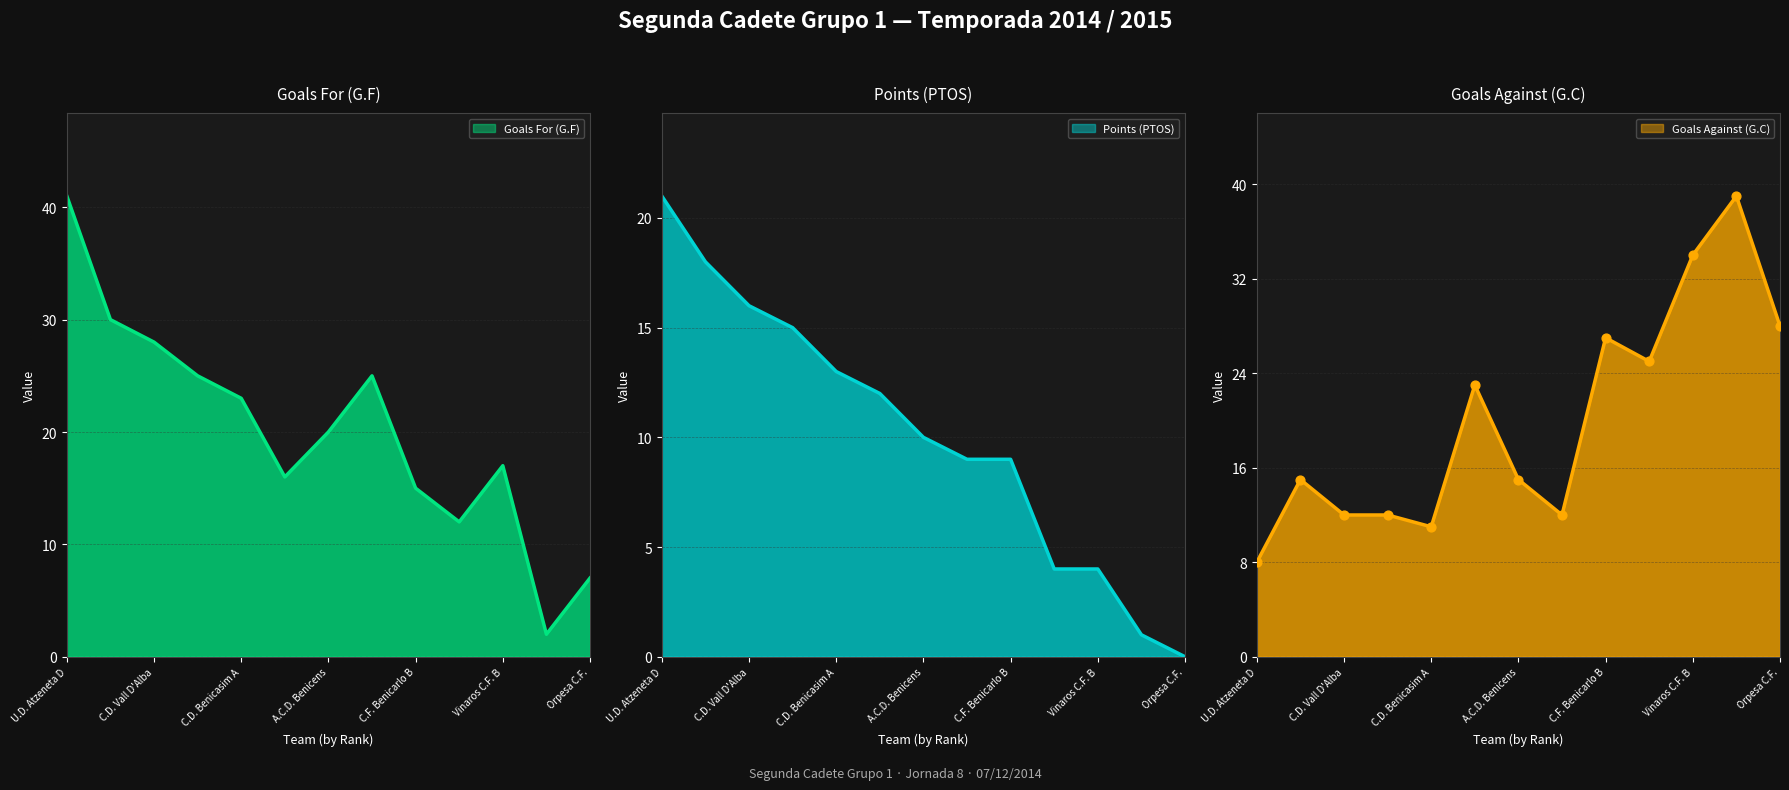

Is the value of Goals Against (G.C) at F.C. ETS Vinaros greater than the value of Goals For (G.F) at Vinaros C.F. B?

No